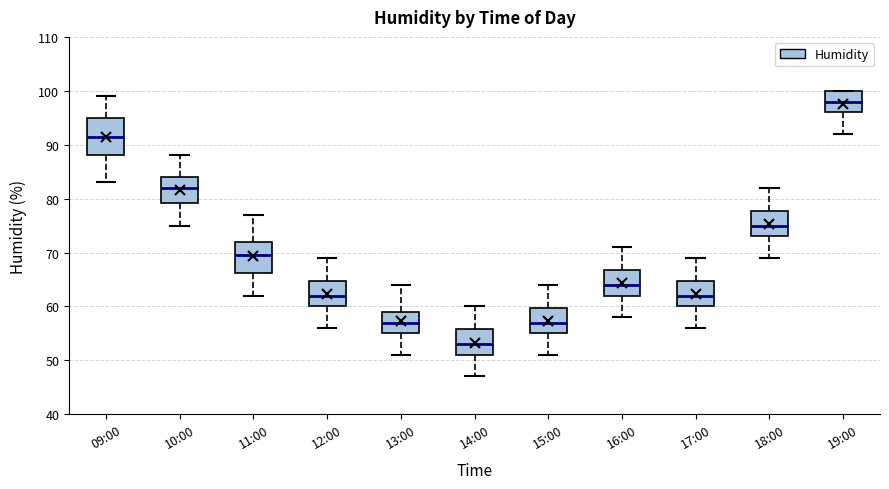

Where does the lower whisker of the box for 16:00 end on the y-axis? The values are not printed on the chart, so give them approximately, as read against the axis.

58